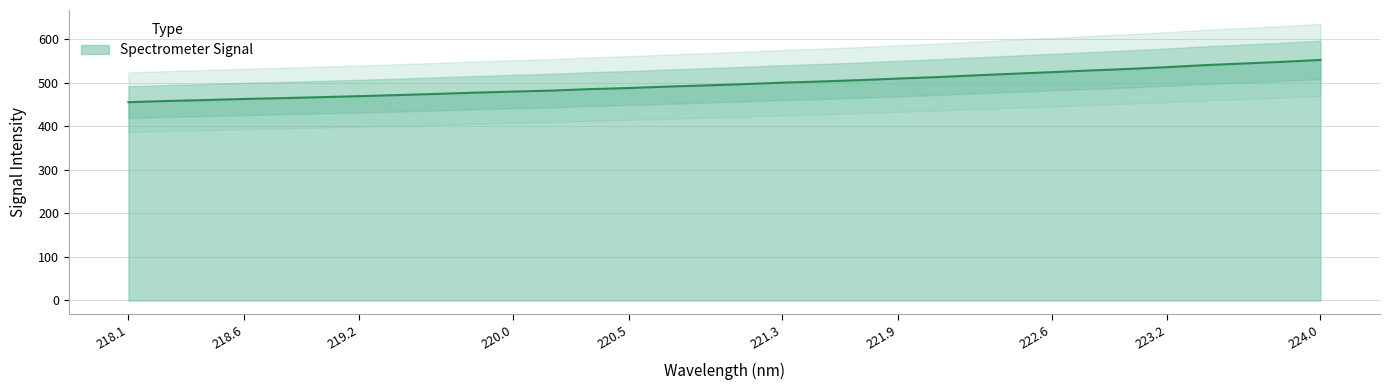

What is the minimum value for Spectrometer Signal?

455.9